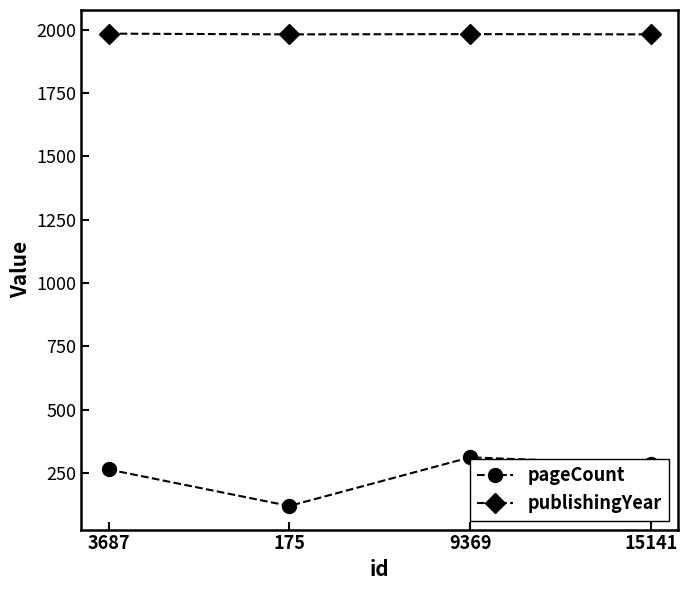

In pageCount, how many points are lower than both neighbors (excluding endpoints)?

1